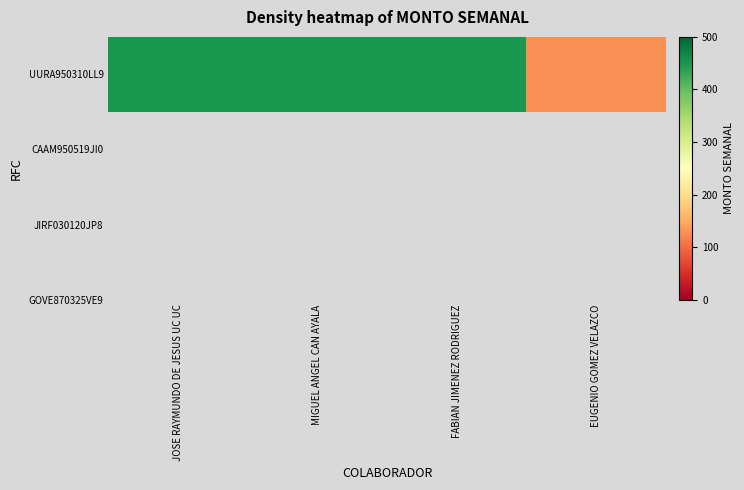

What is the greatest value displayed?

450.0